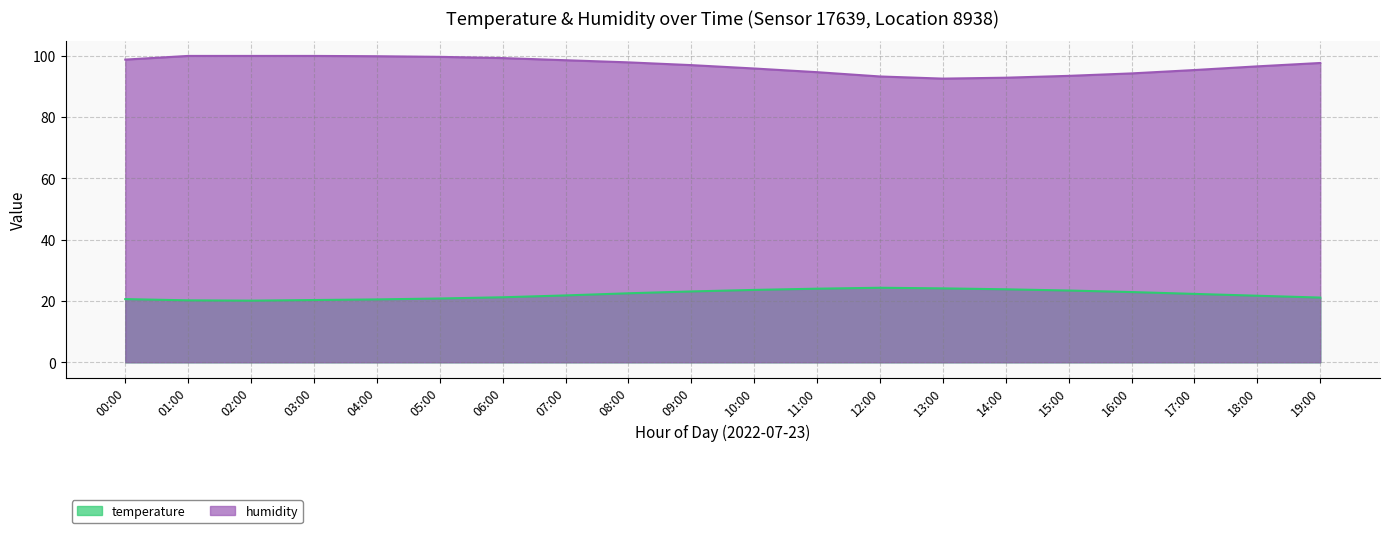

Rank the series at 00:00 from lowest to highest value.

temperature, humidity